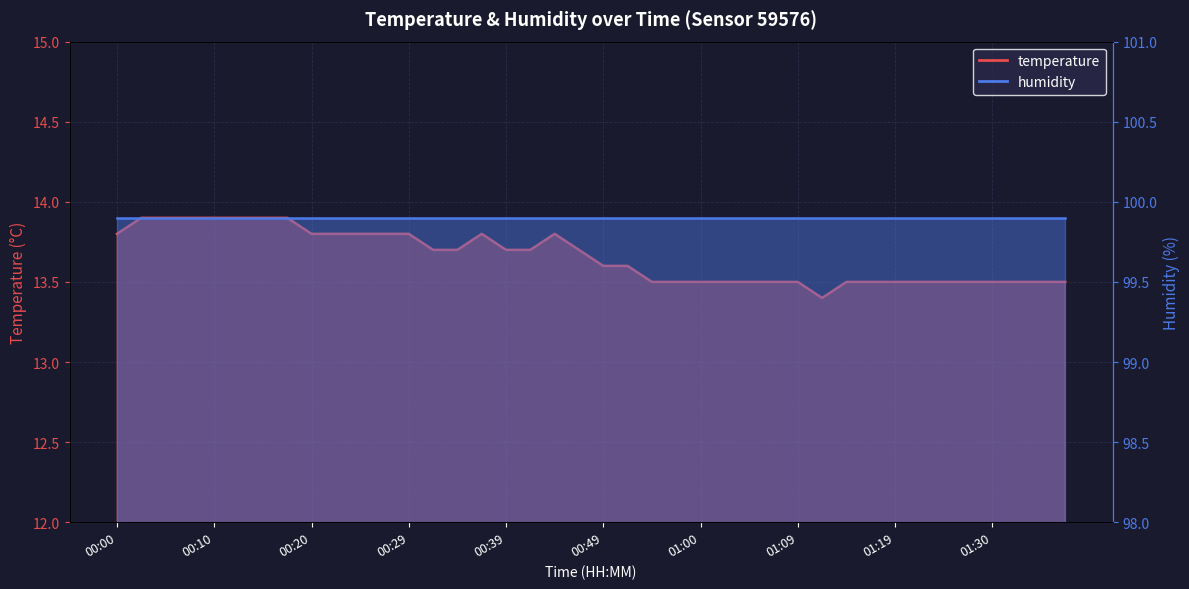

Count the values in the range 13 to 14.

40